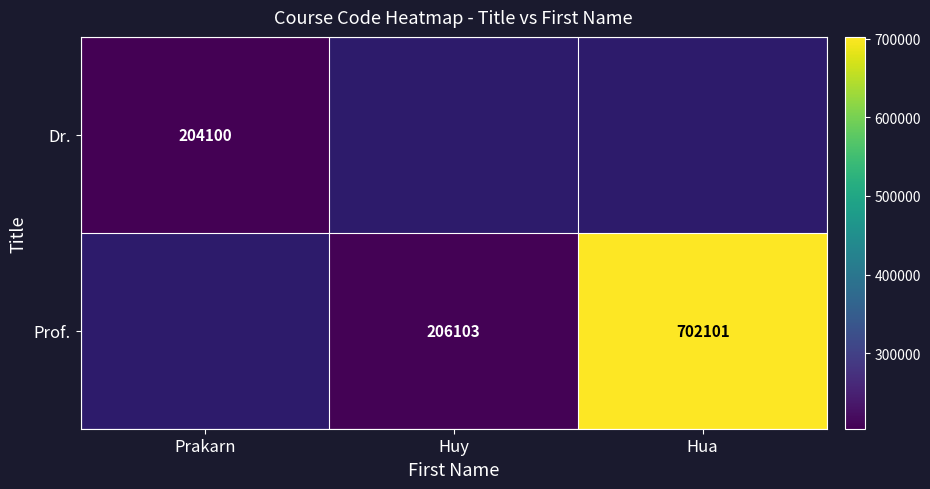

The value of Dr. at Prakarn is 204100. True or false?

True